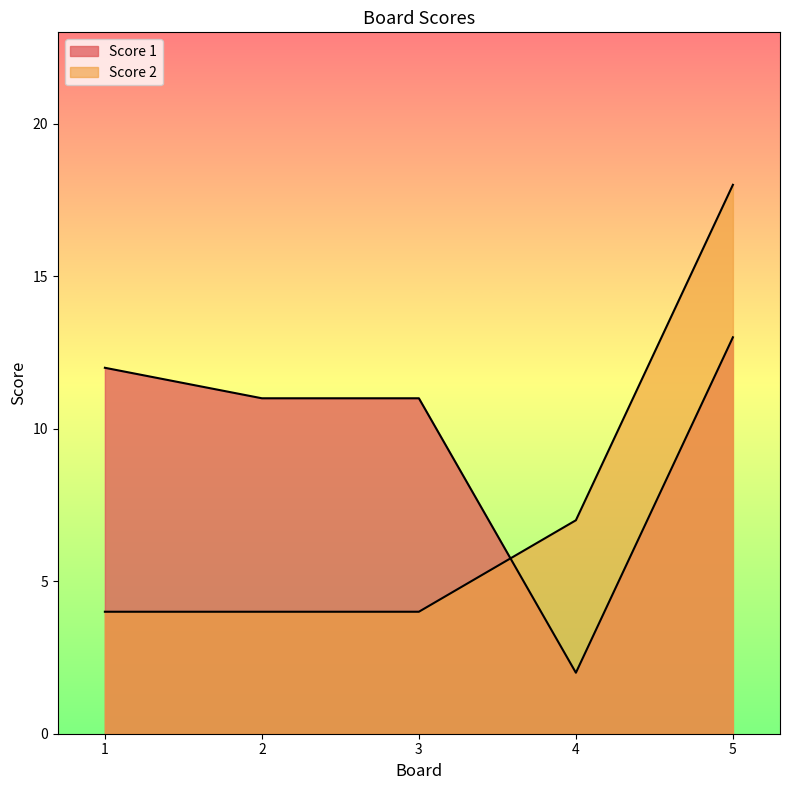

Is the value of Score 1 at 1 greater than the value of Score 2 at 4?

Yes